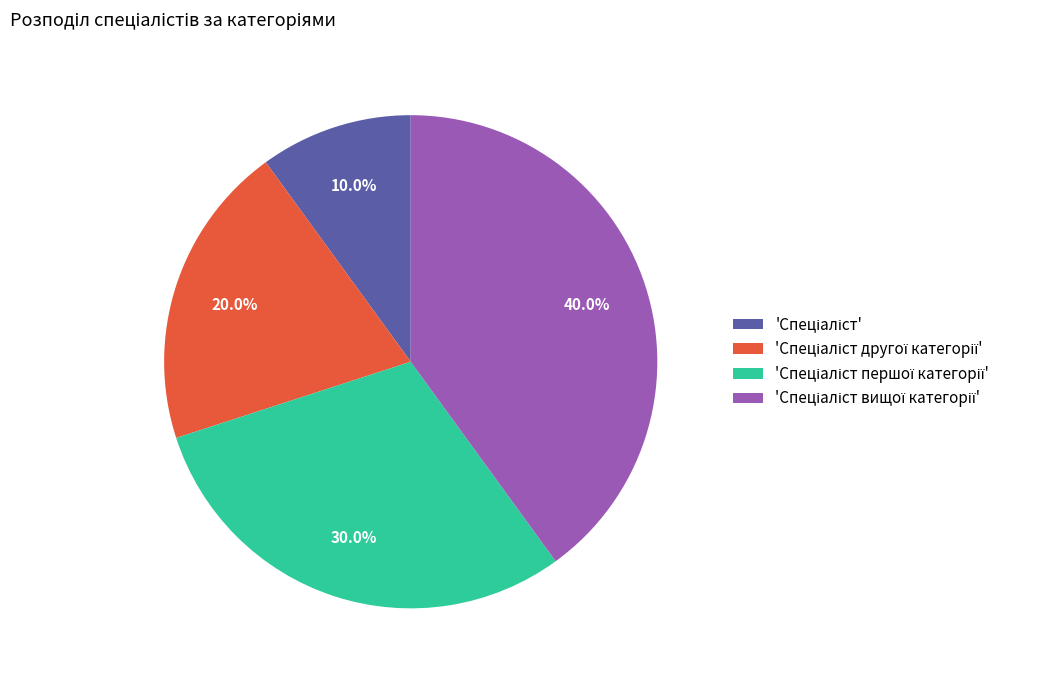

Is there any slice that represents more than half of the pie?

No